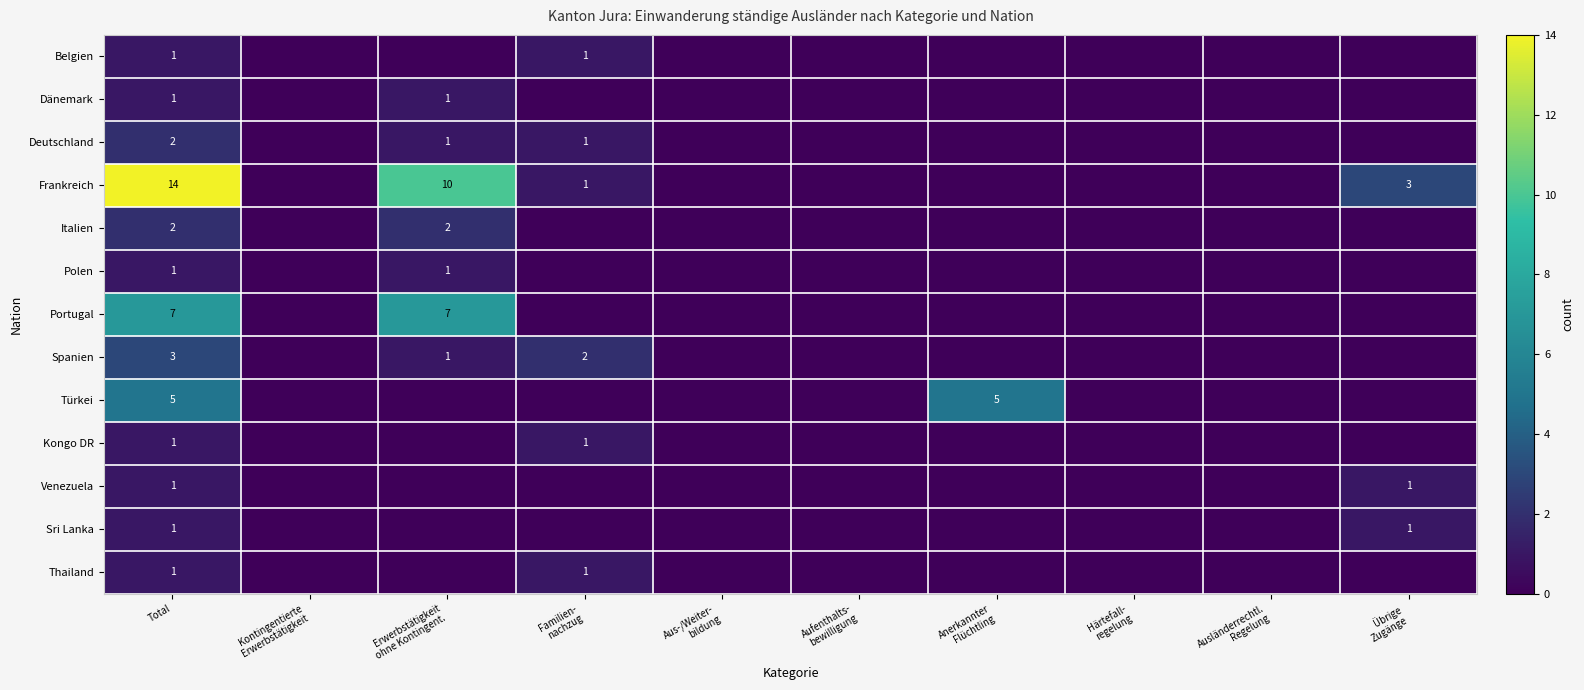

Which series has the largest range (max minus min)?

Frankreich